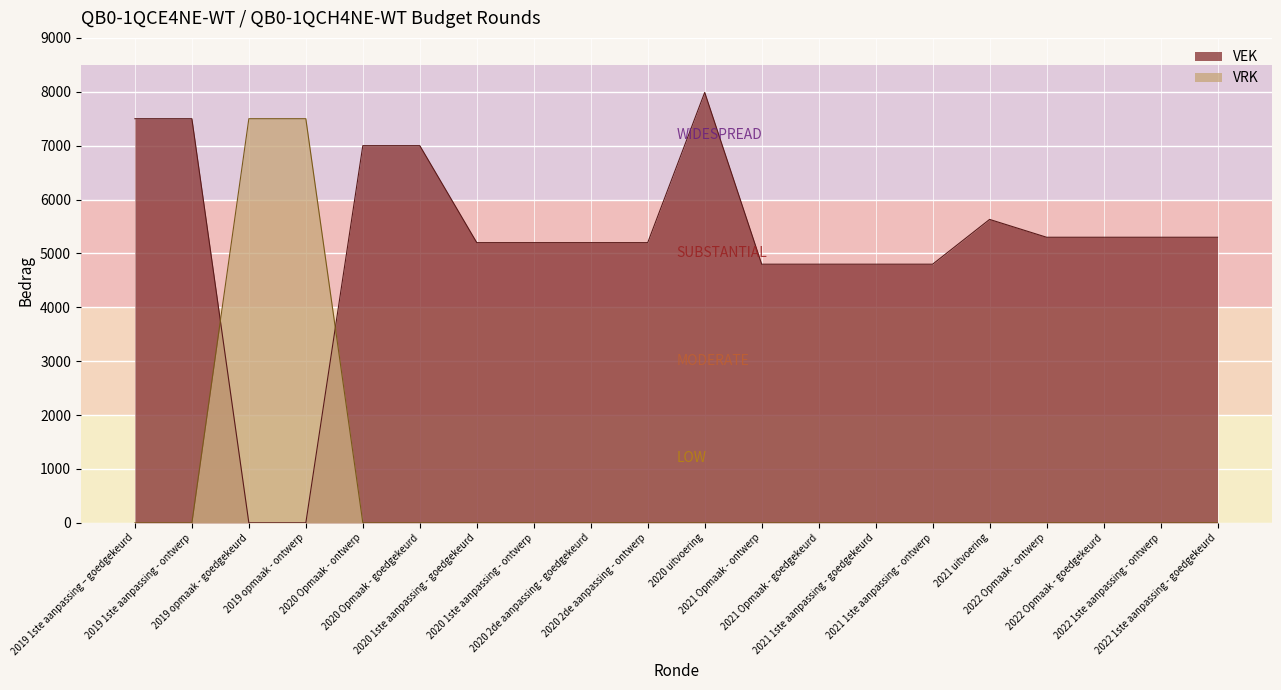

What is the value of the VEK point at the 7th from the left?

5200